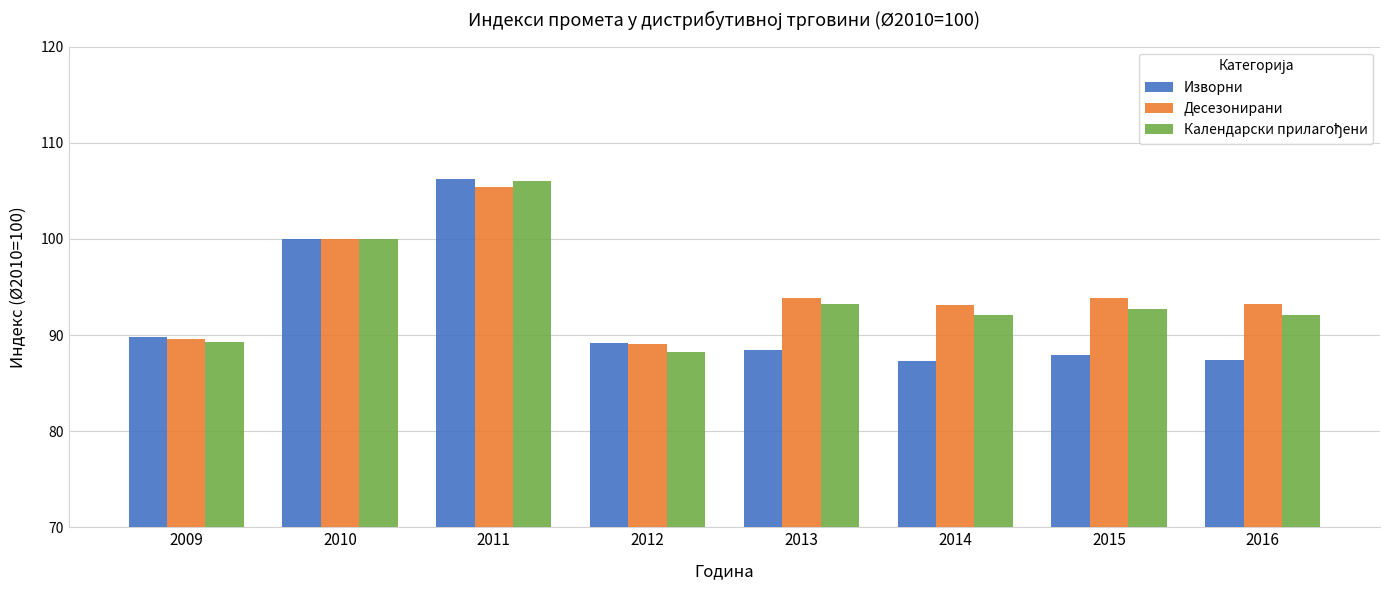

At which label does Изворни first exceed 89?

2009